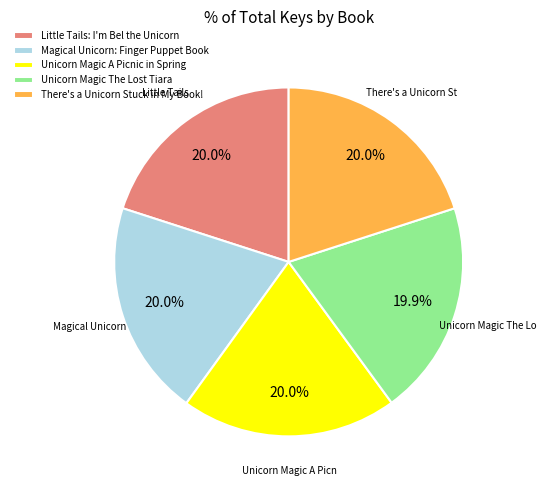

The Magical Unicorn: Finger Puppet Book slice represents 26% of the pie. True or false?

False